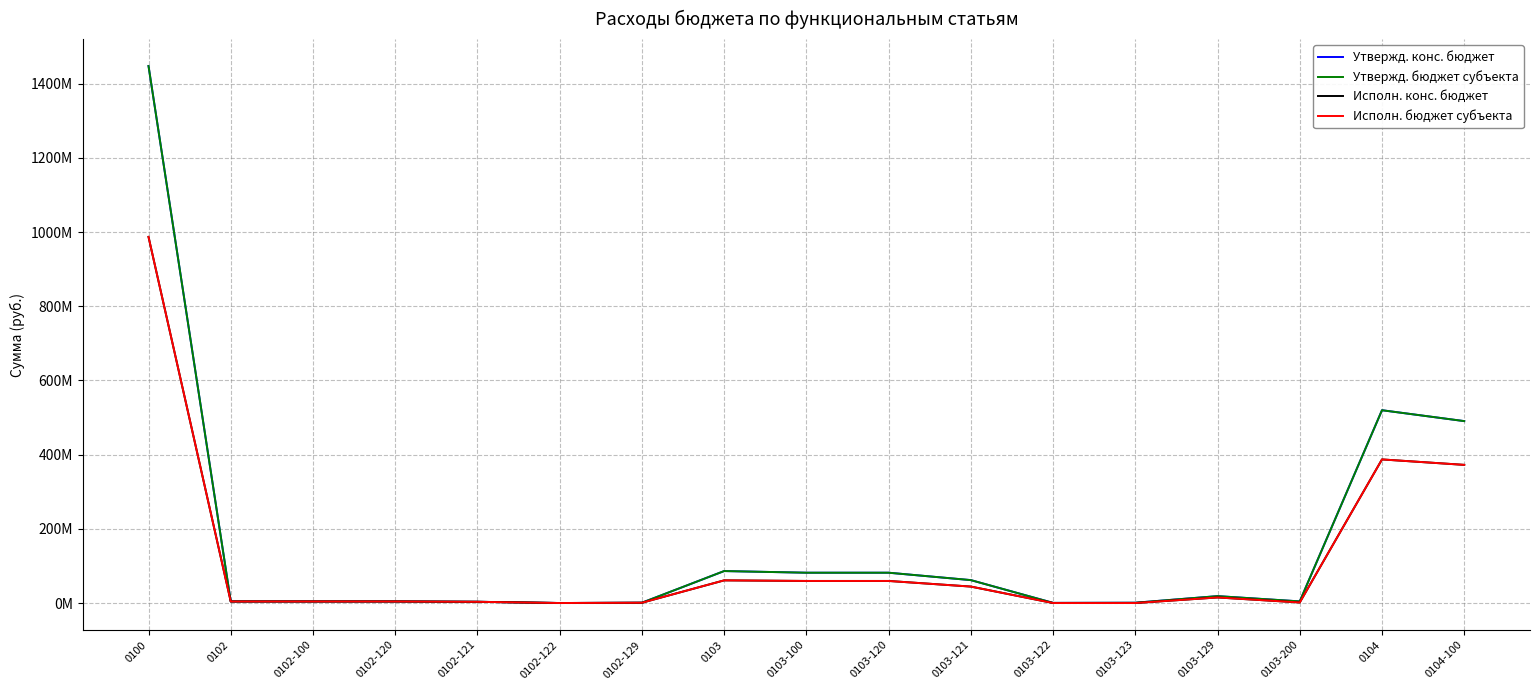

At which category does Утвержд. конс. бюджет reach its first local valley?

0102-122